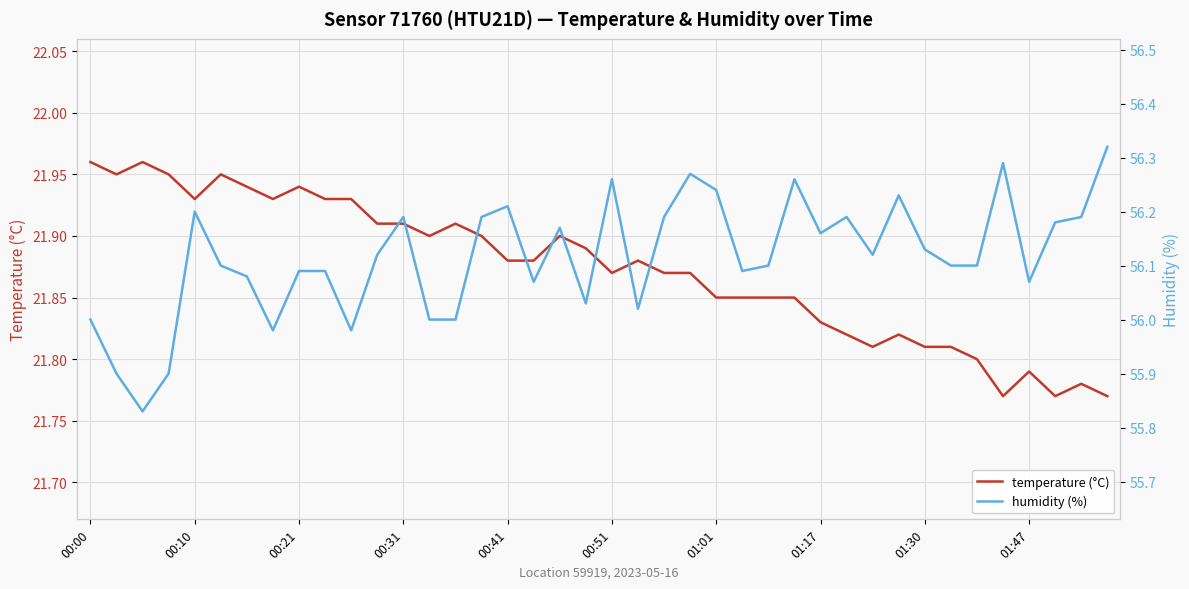

Is this an area chart (filled region under the line)?

No